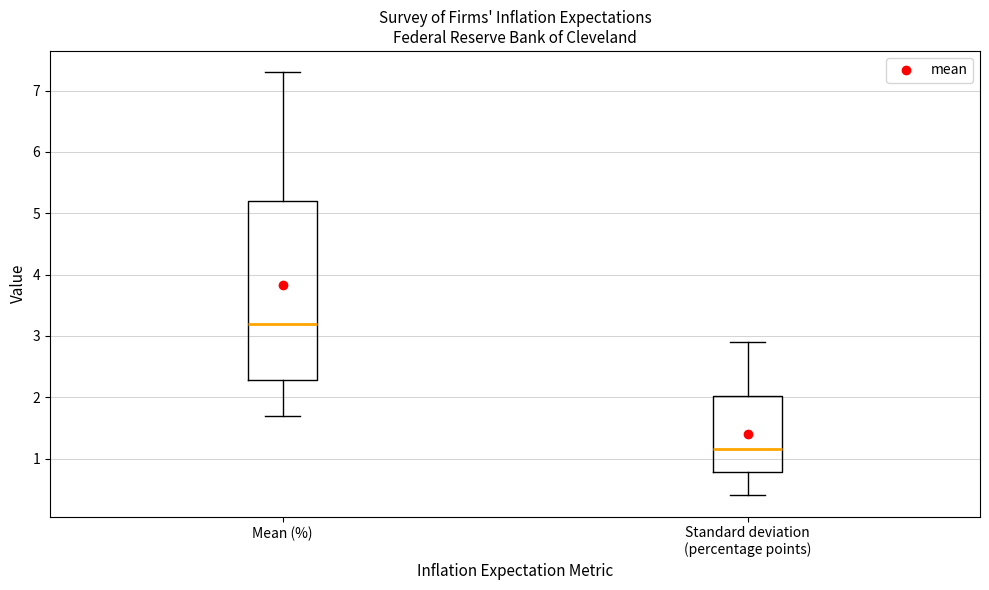

Comparing the boxes themselves (not the whiskers), which one is the tallest?

Mean (%)